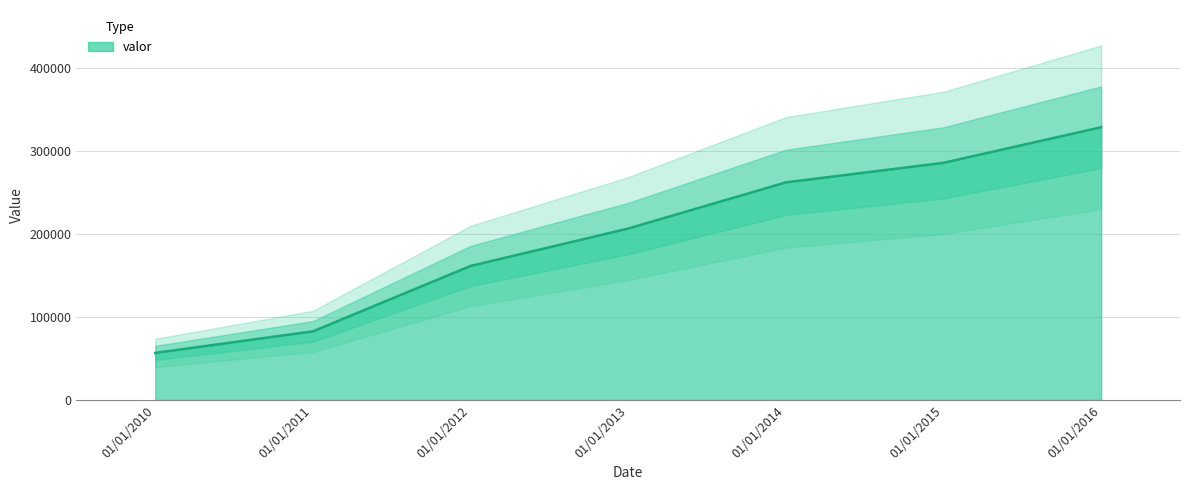

What is the change in value from 01/01/2010 to 01/01/2013?

+149715